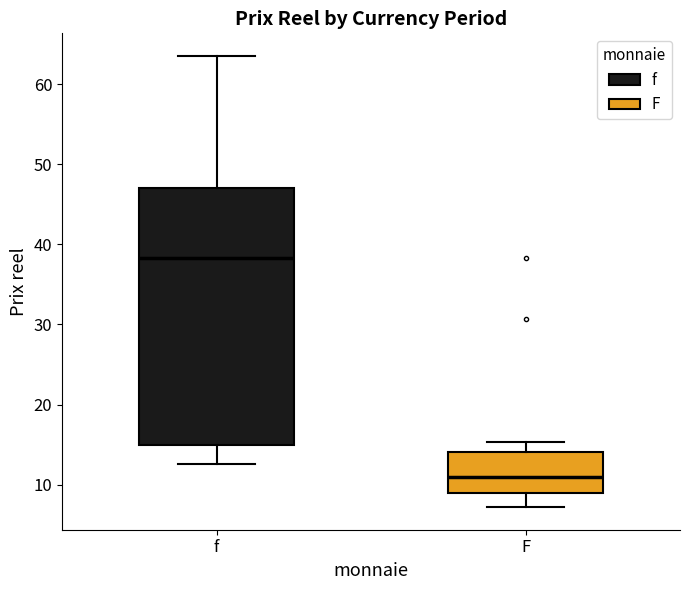

Which box's median line is the highest?

f